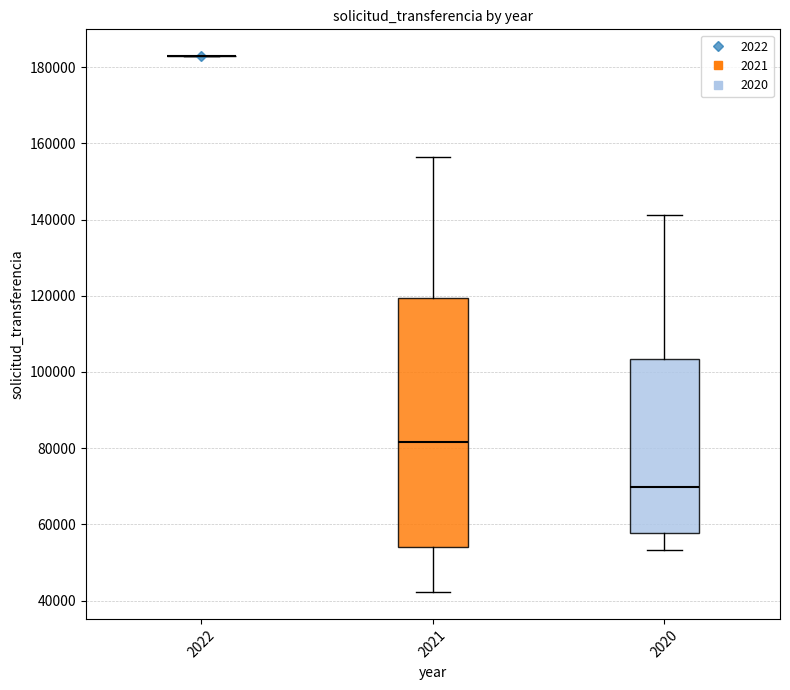

Reading left to right, transcribe this box plot: for each box, give where its median line is, the range the box spans, and where its two whiskers end, as read against the y-axis. The values are not printed on the chart, so give them approximately, as read against the axis.

2022: box collapsed to a line at 182000, whiskers 182000 to 182000
2021: median 82000, box 54000 to 120000, whiskers 42000 to 156000
2020: median 70000, box 58000 to 104000, whiskers 54000 to 142000